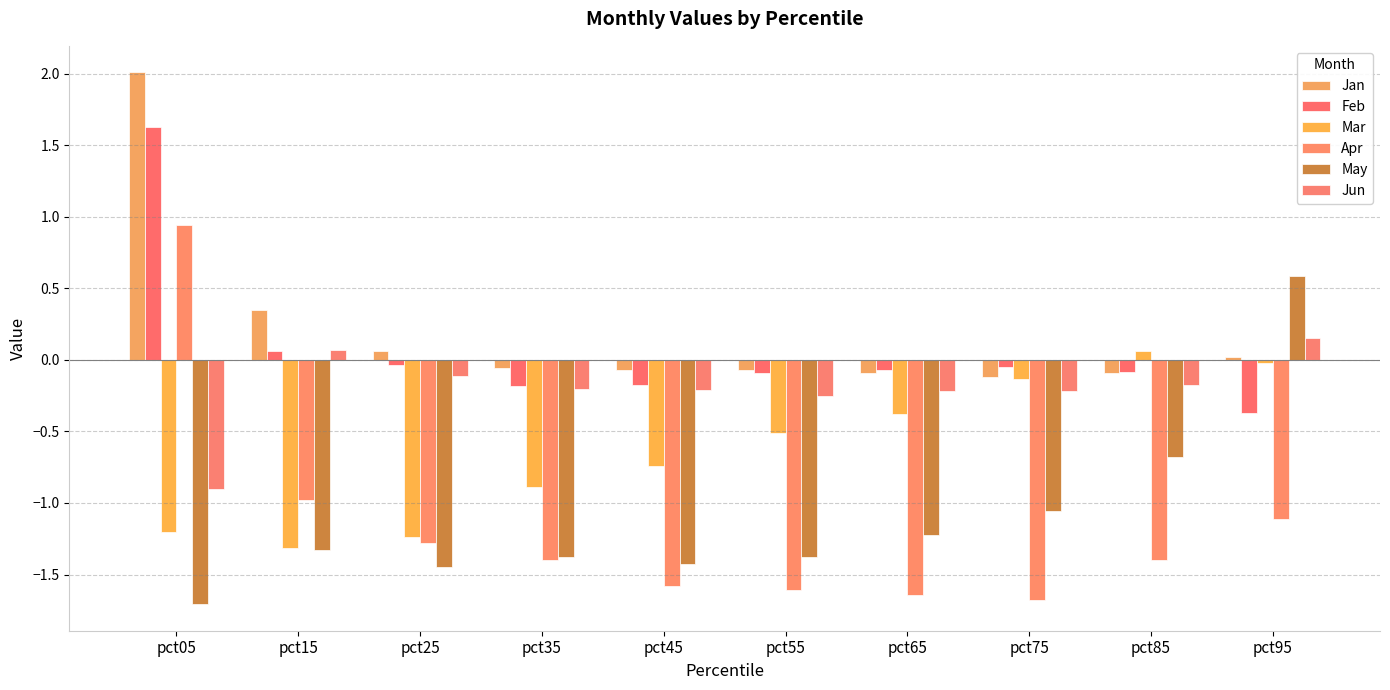

What is the difference between the highest and lowest values at pct15?

1.7